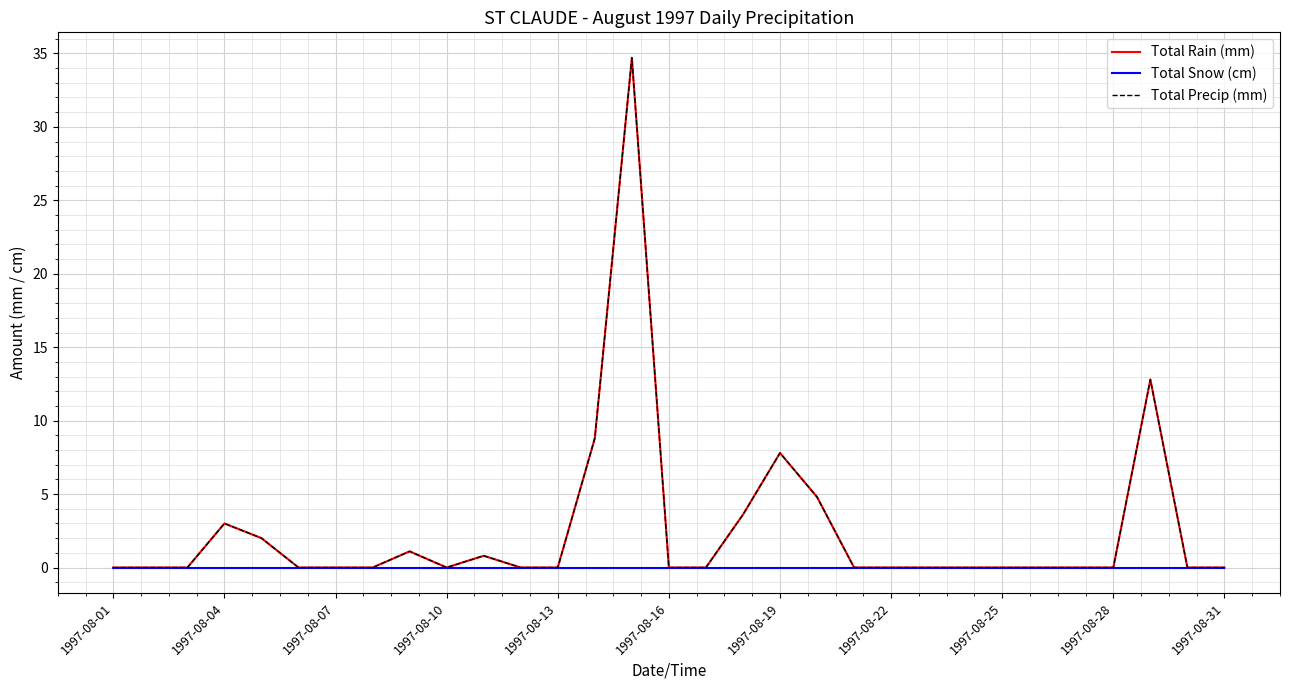

Is this an area chart (filled region under the line)?

No